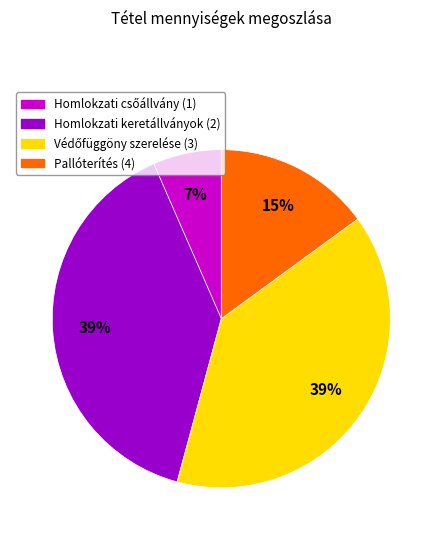

Combined, do Pallóterítés (4) and Homlokzati keretállványok (2) account for over 50%?

Yes